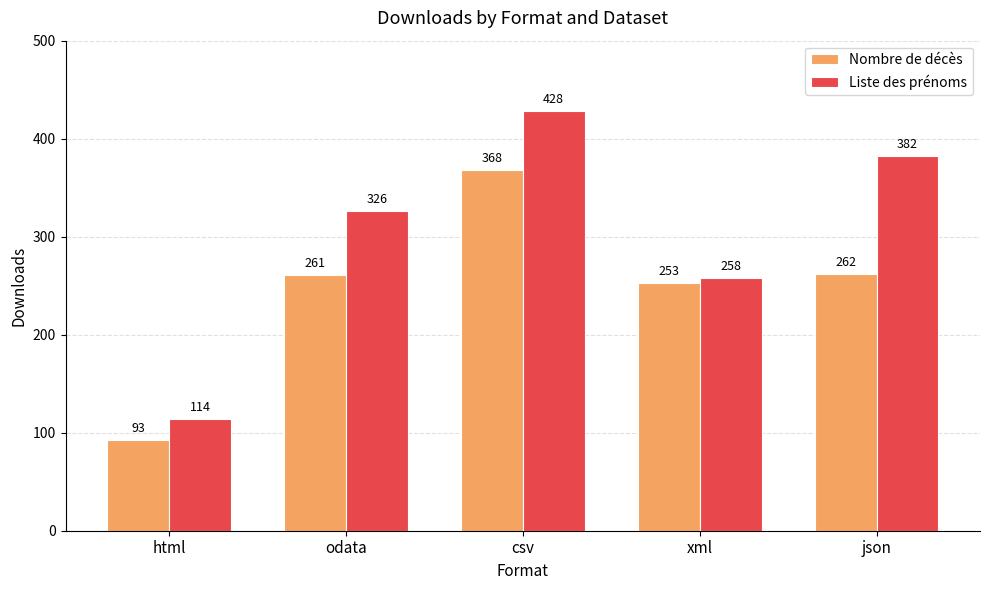

List the series in order of their peak value, lowest first.

Nombre de décès, Liste des prénoms